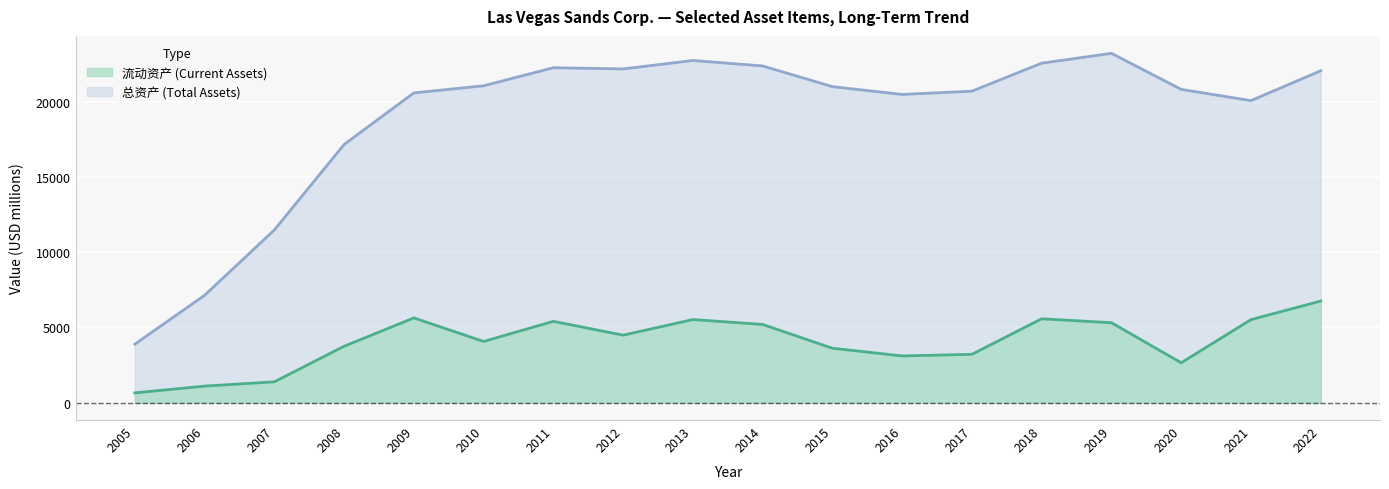

Reading left to right, what are all the values shown in this chart?

流动资产: 645	1094	1379	3741	5624	4059	5397	4478	5516	5190	3609	3098	3207	5566	5305	2644	5510	6744
总资产: 3880	7126	11467	17144	20572	21044	22244	22164	22724	22362	20987	20469	20687	22547	23199	20807	20059	22039